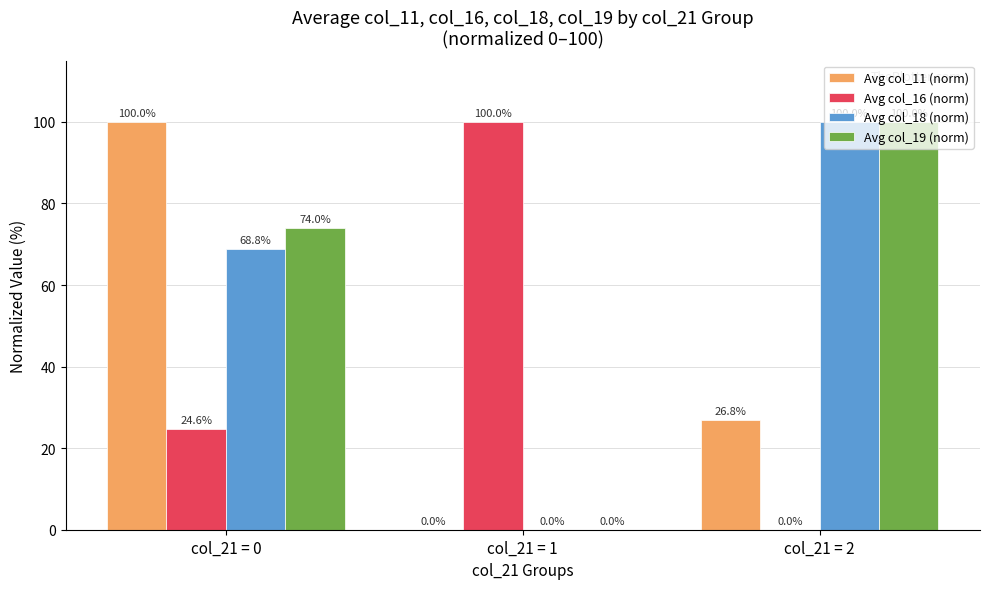

How many groups of bars are there?

3